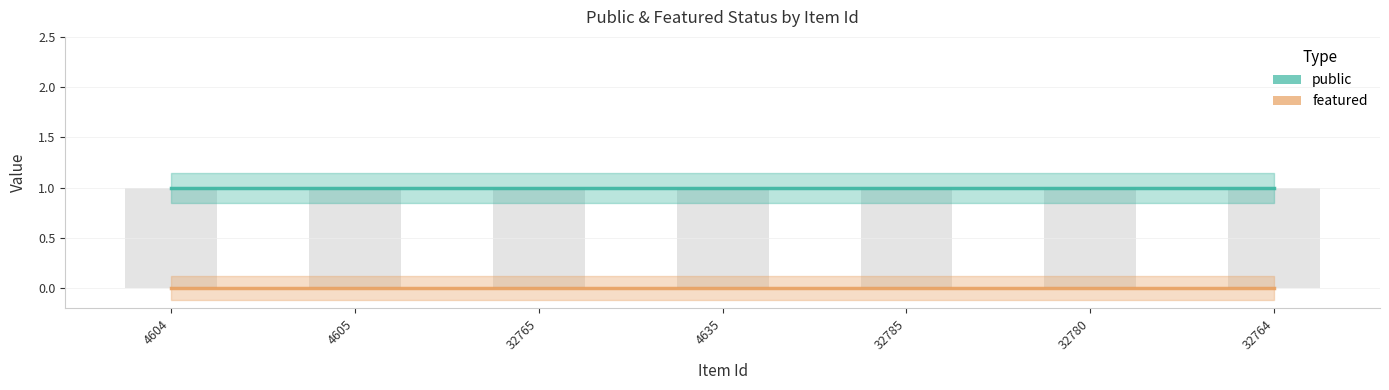

At 32764, list the series in order from largest to smallest.

public, featured